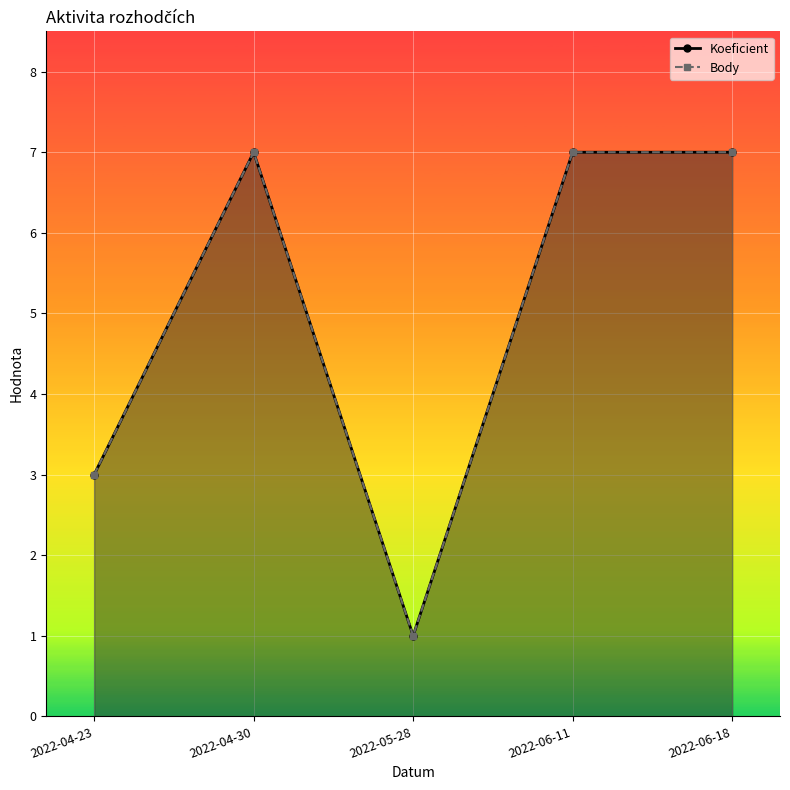

What is the sum of all Koeficient values?

25